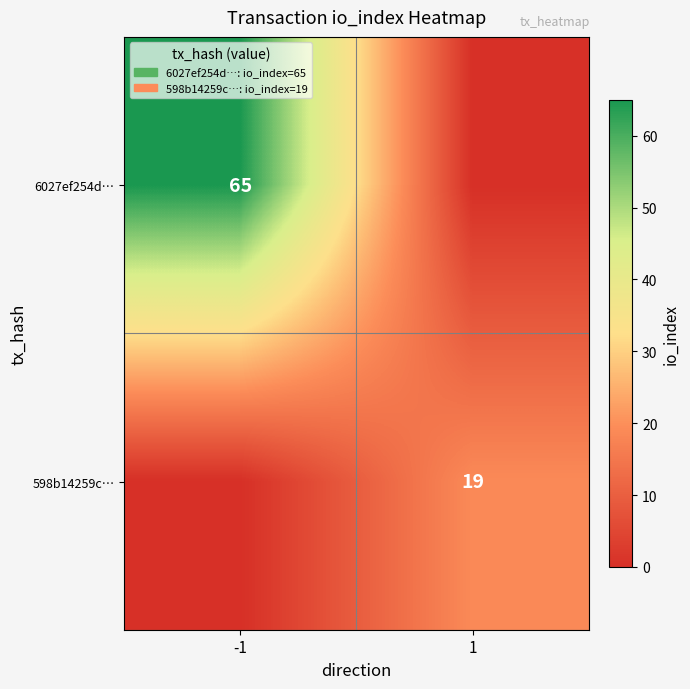

At which category does the chart reach its peak across all series?

-1